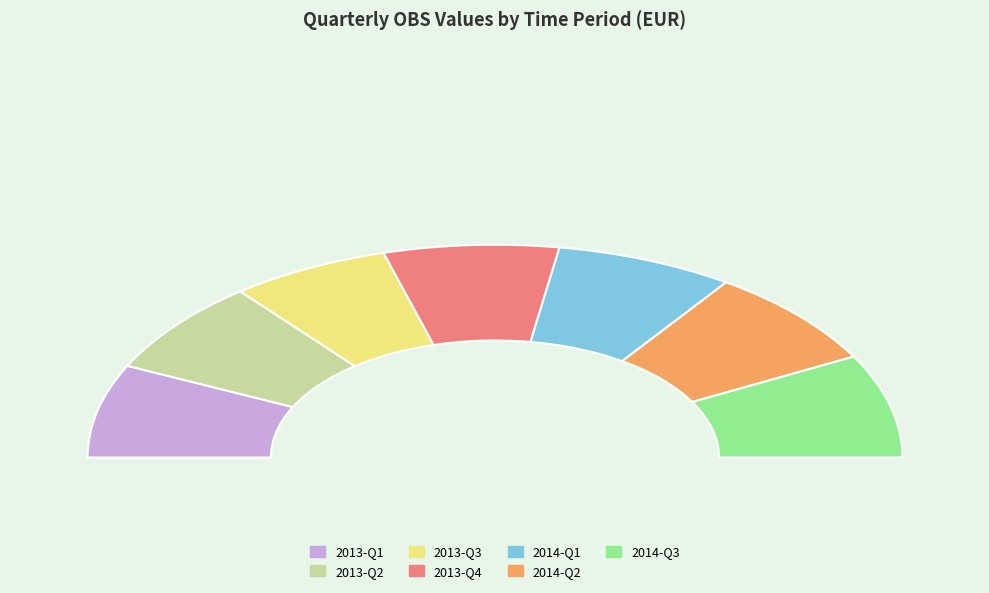

Is 2014-Q1 the majority of the pie?

No